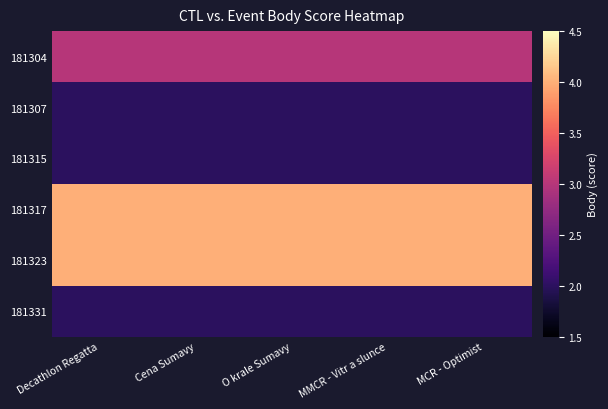

Reading left to right, what are all the values shown in this chart?

181304: Decathlon Regatta=3	Cena Sumavy=3	O krale Sumavy=3	MMCR - Vitr a slunce=3	MCR - Optimist=3
181307: Decathlon Regatta=2	Cena Sumavy=2	O krale Sumavy=2	MMCR - Vitr a slunce=2	MCR - Optimist=2
181315: Decathlon Regatta=2	Cena Sumavy=2	O krale Sumavy=2	MMCR - Vitr a slunce=2	MCR - Optimist=2
181317: Decathlon Regatta=4	Cena Sumavy=4	O krale Sumavy=4	MMCR - Vitr a slunce=4	MCR - Optimist=4
181323: Decathlon Regatta=4	Cena Sumavy=4	O krale Sumavy=4	MMCR - Vitr a slunce=4	MCR - Optimist=4
181331: Decathlon Regatta=2	Cena Sumavy=2	O krale Sumavy=2	MMCR - Vitr a slunce=2	MCR - Optimist=2